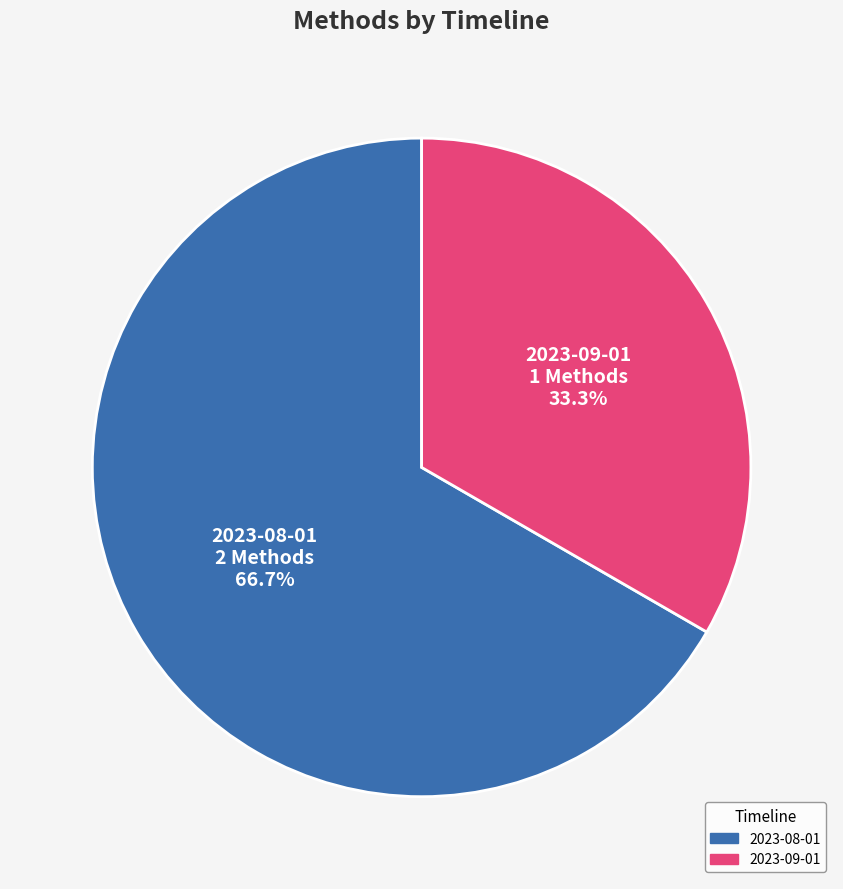

What is the smallest slice in the pie chart?

2023-09-01